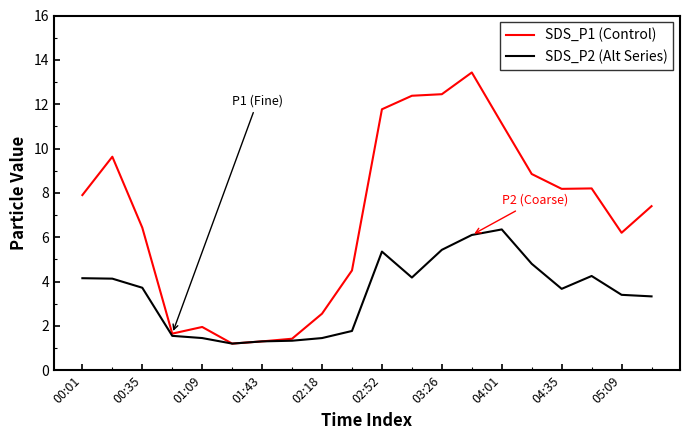

What is the lowest value of the SDS_P1 (Control) series?

1.2